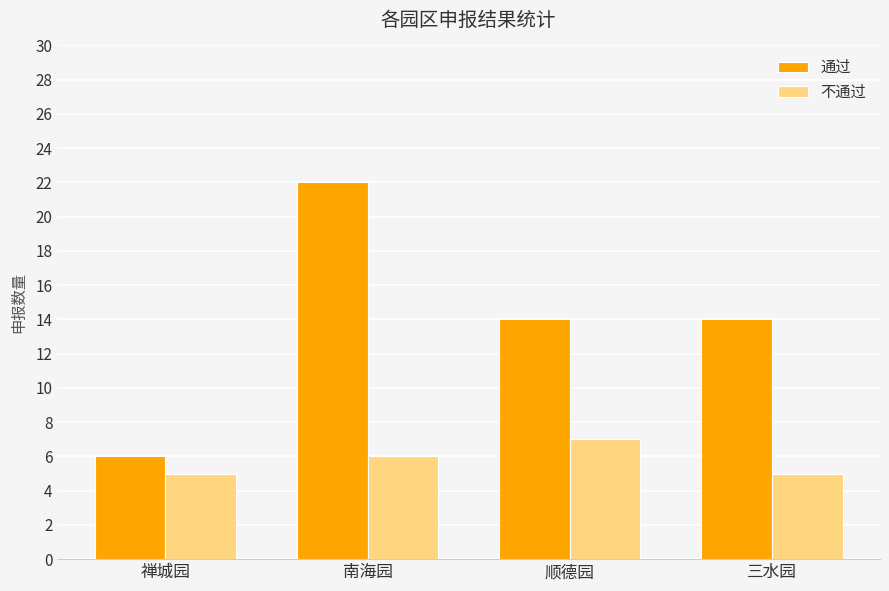

How many bars are there in total?

8